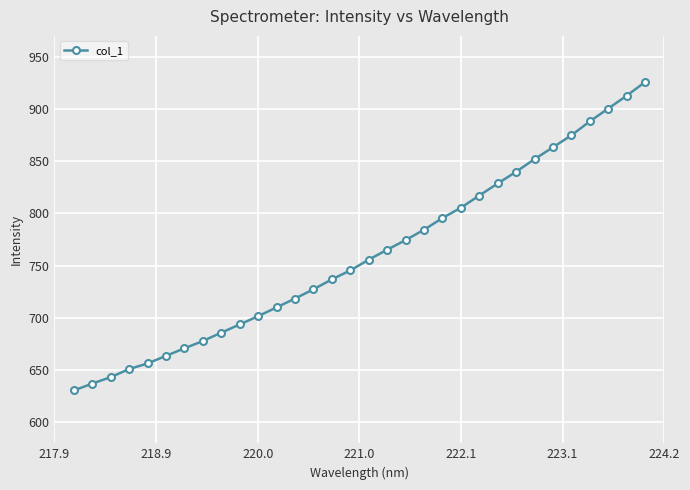

How many lines are shown in the chart?

1